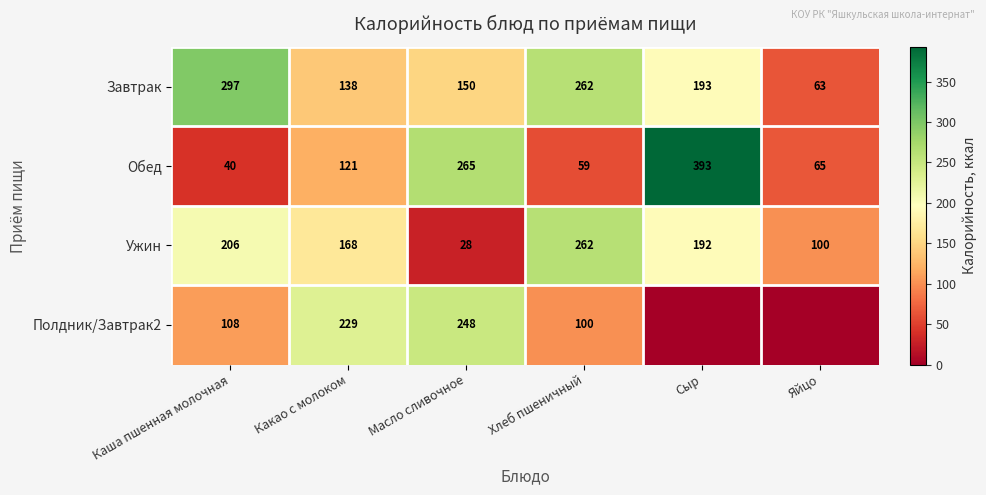

Read the Завтрак value at Яйцо, to the nearest 10.

60